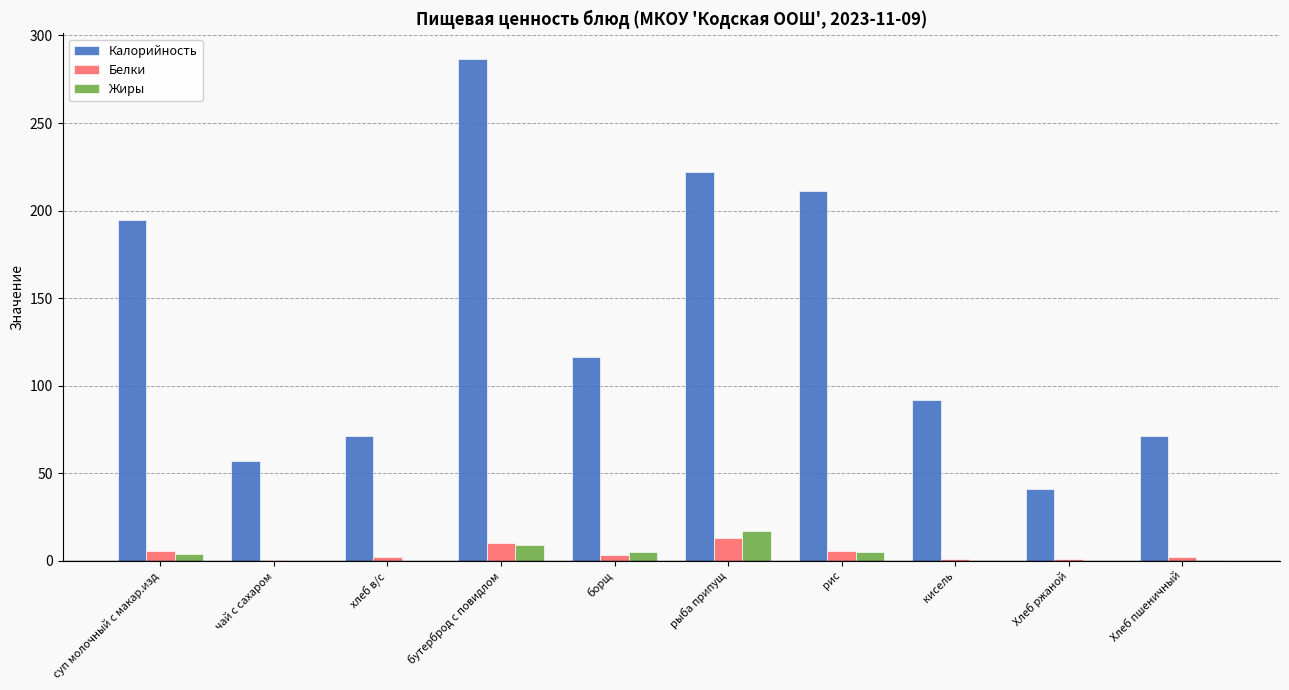

What is the sum of all Белки values?

44.7